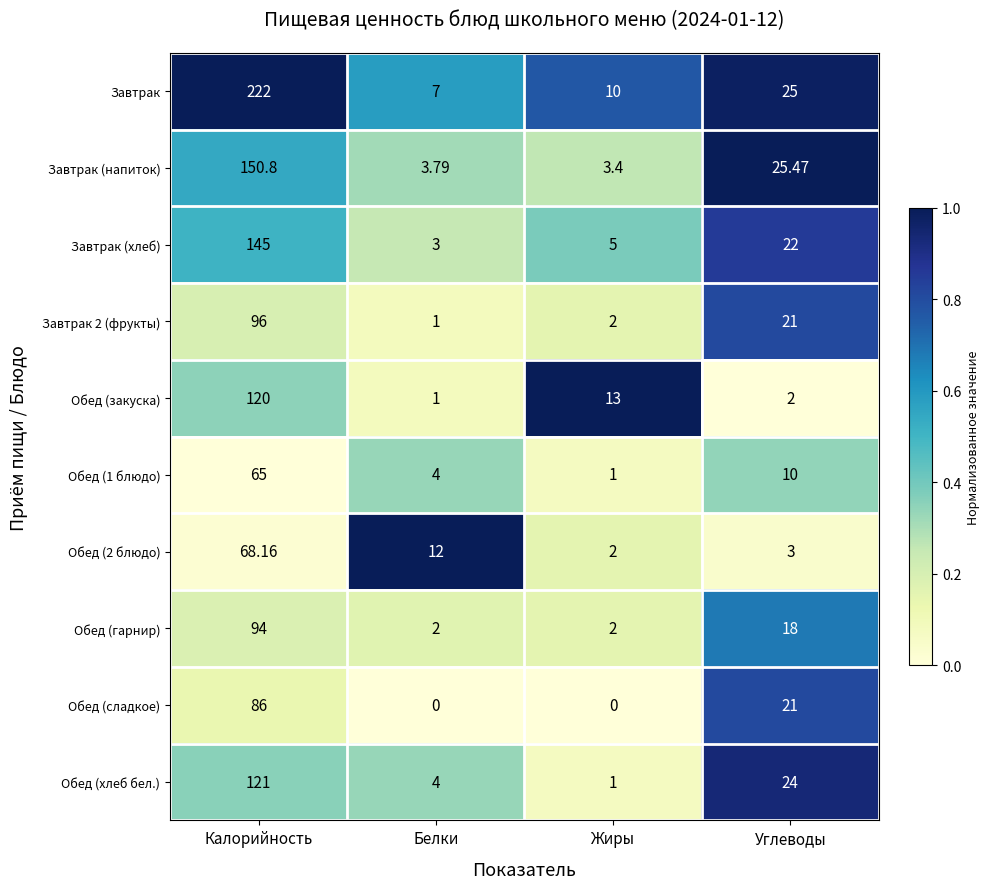

Which series has the largest total across all categories?

Завтрак